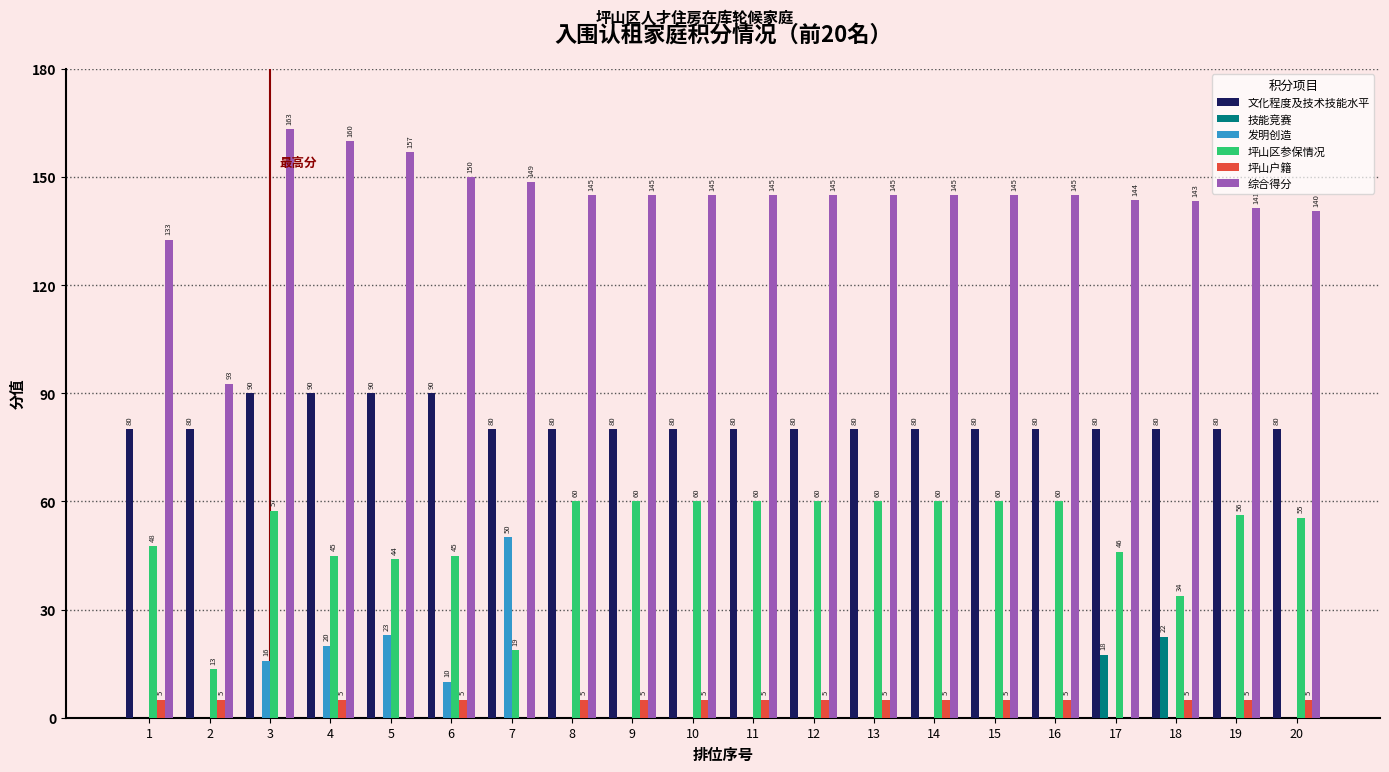

How many groups of bars are there?

20